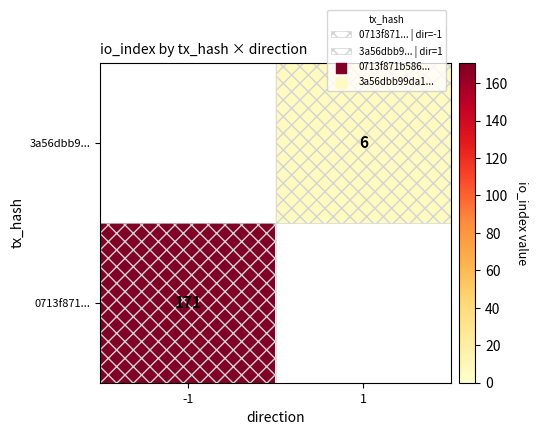

Is the value of 0713f871... at -1 greater than the value of 3a56dbb9... at 1?

Yes